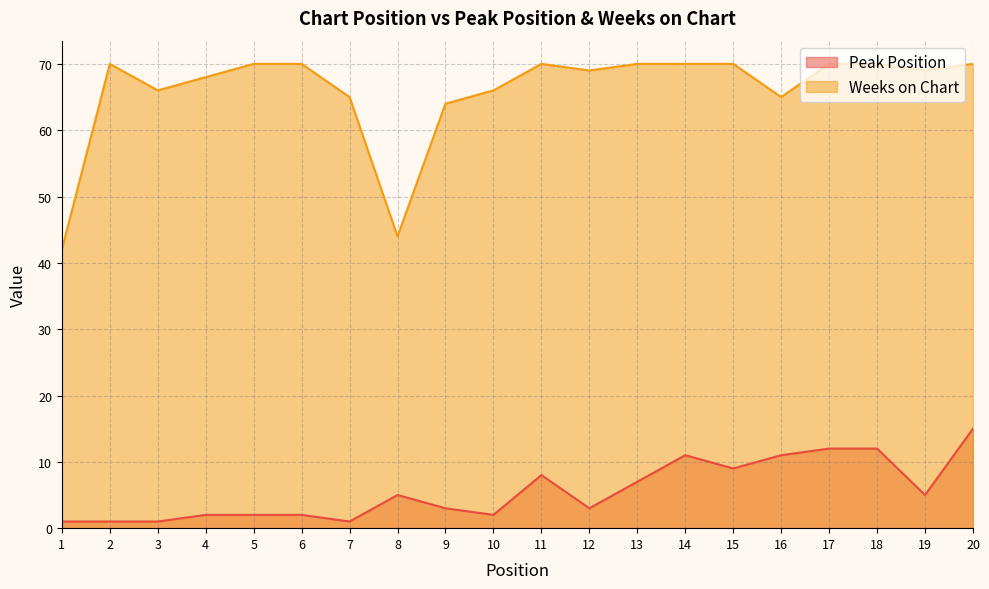

Between 4 and 9, which is larger?

9